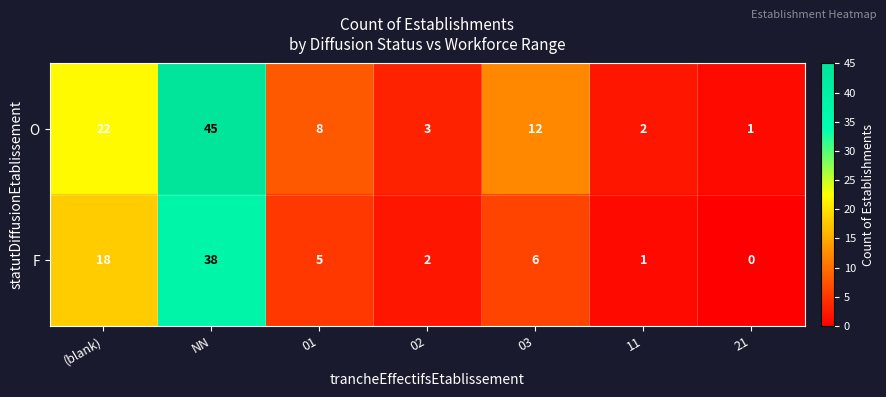

Reading right to left, list all the values displayed in this chart.

O: 1	2	12	3	8	45	22
F: 0	1	6	2	5	38	18